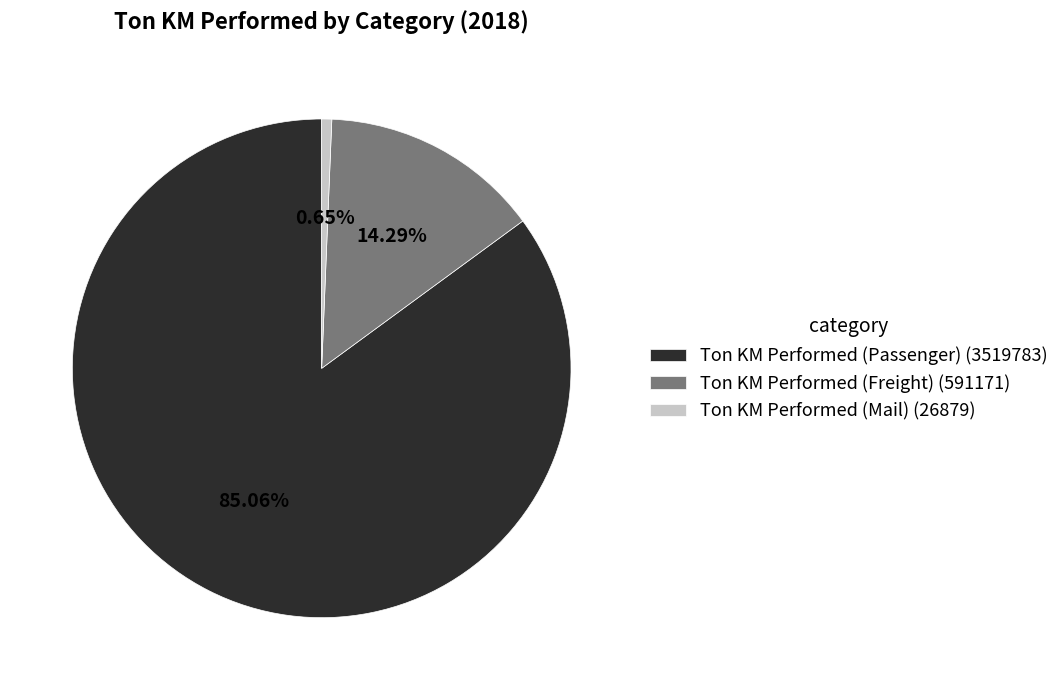

What is the total percentage of Ton KM Performed (Freight) and Ton KM Performed (Mail)?

14.9%